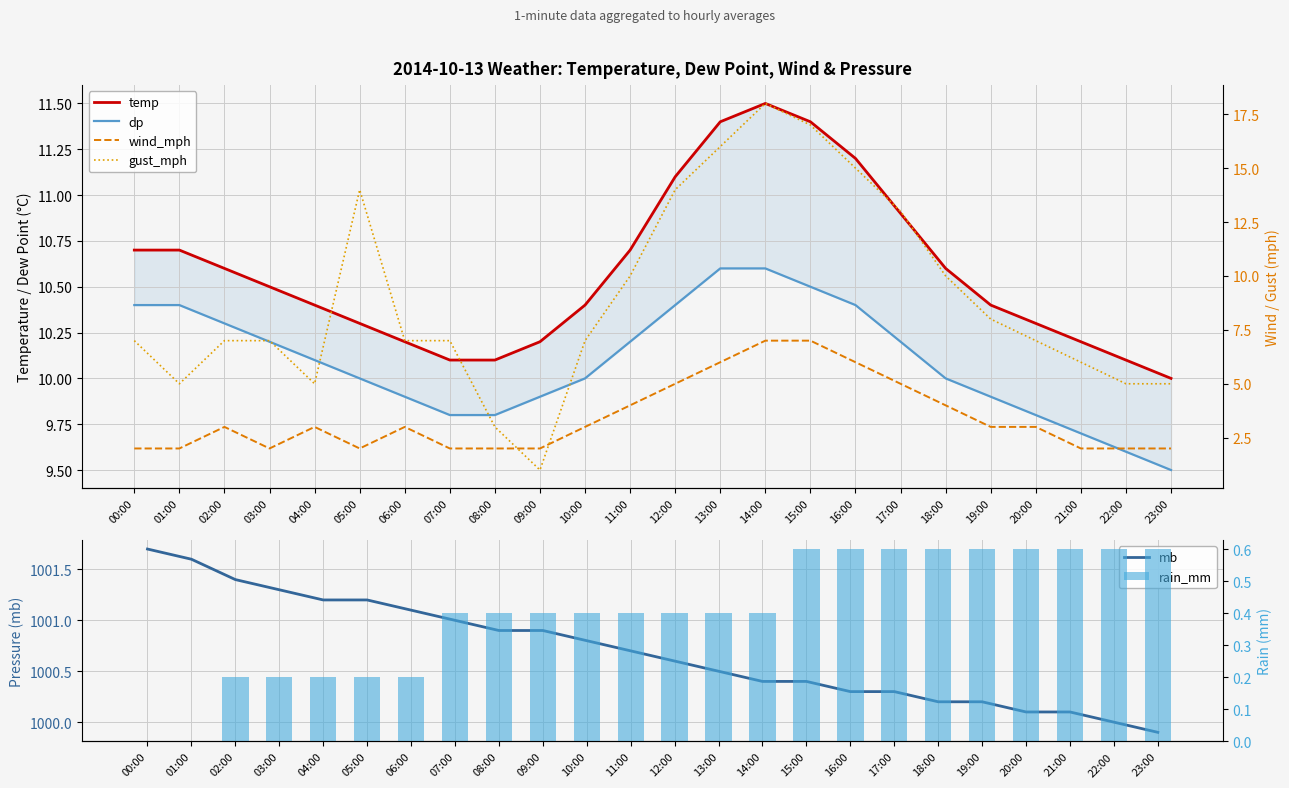

Is it true that gust_mph equals 8.5 at 04:00?

False